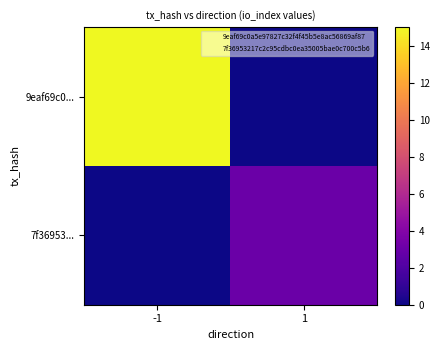

Between 1 and -1, which is larger?

-1